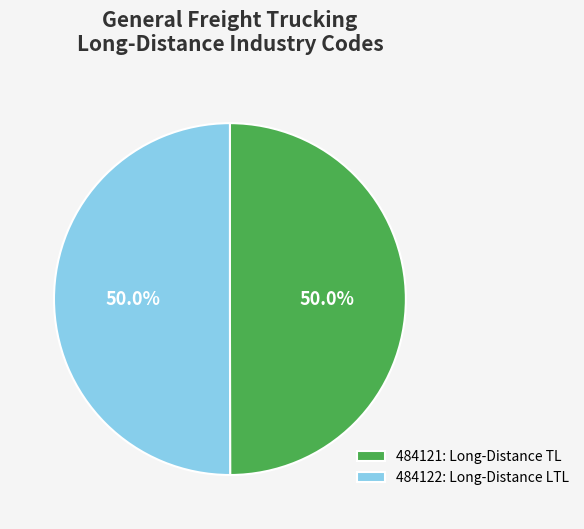

Do 484121: Long-Distance TL and 484122: Long-Distance LTL together represent more than half of the pie?

Yes